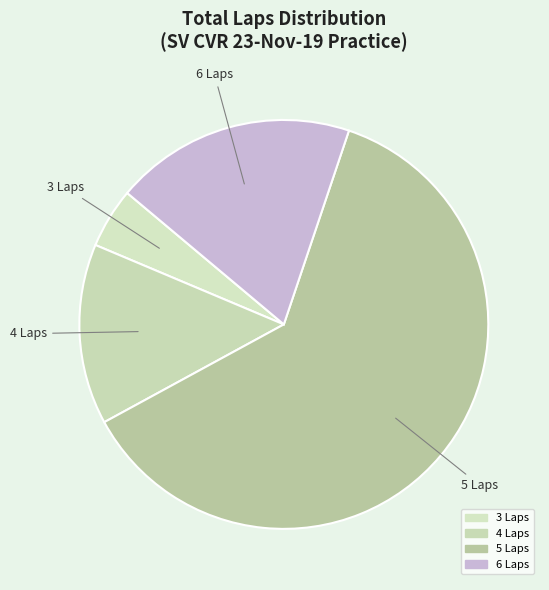

How many slices are in this pie chart?

4